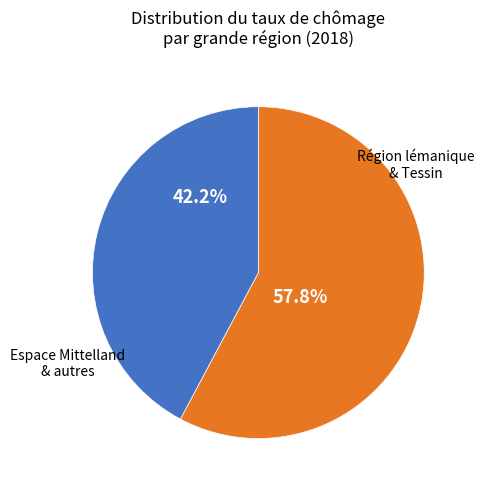

Does any single category account for the majority?

Yes